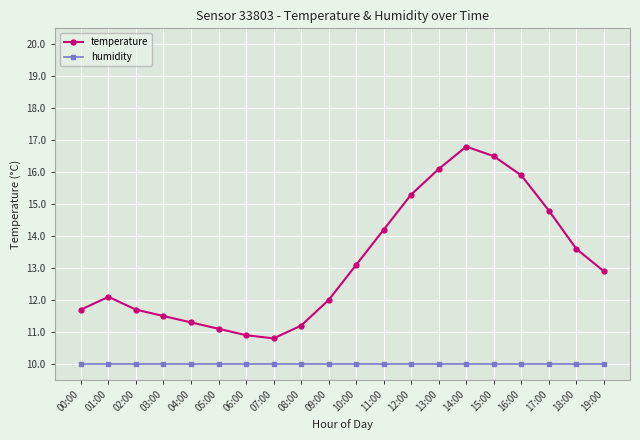

What is the difference between the maximum and minimum values in the temperature series?

6.0